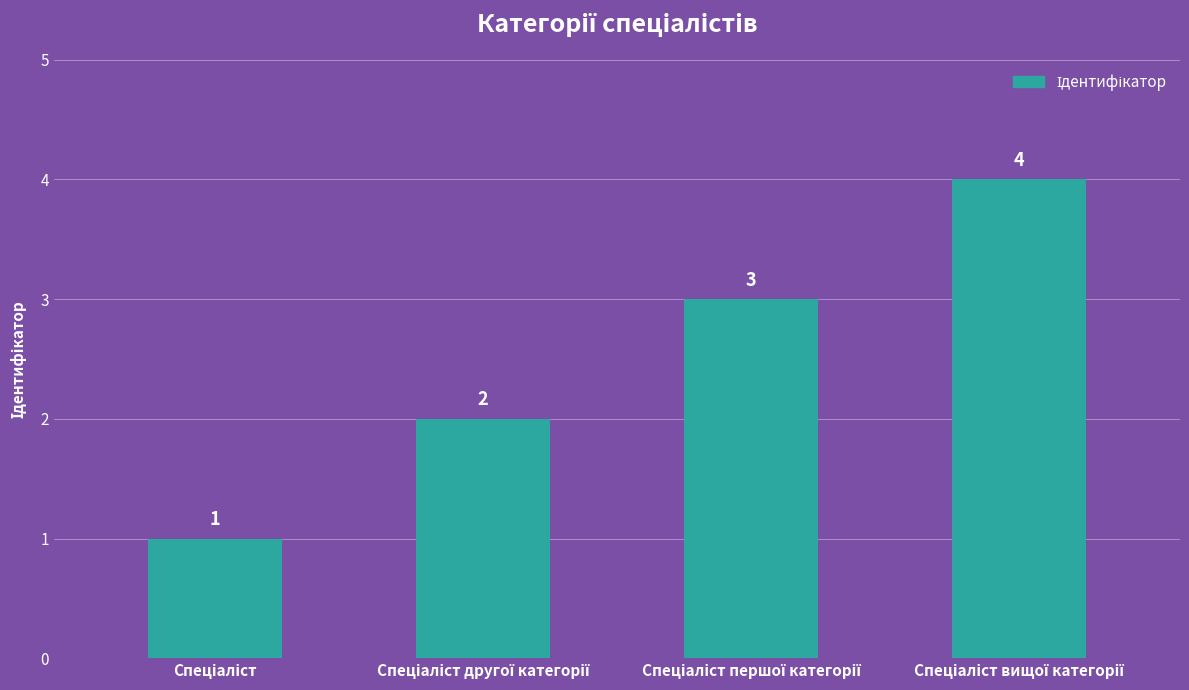

Count the values in the range 2 to 4.

3